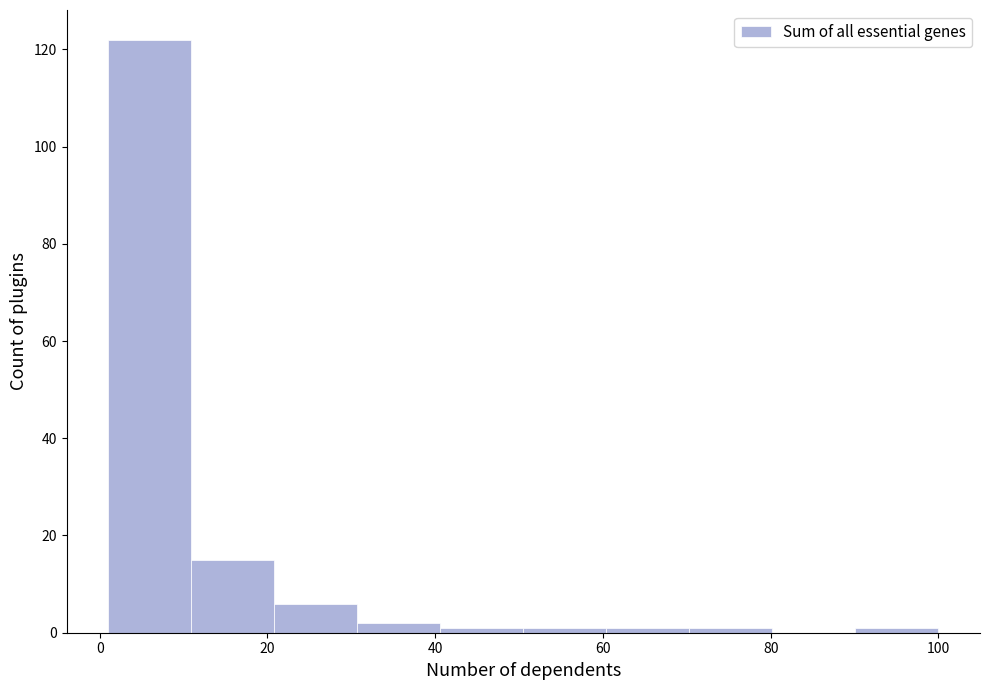

Over which range of the x-axis is the bar tallest?

2 to 10